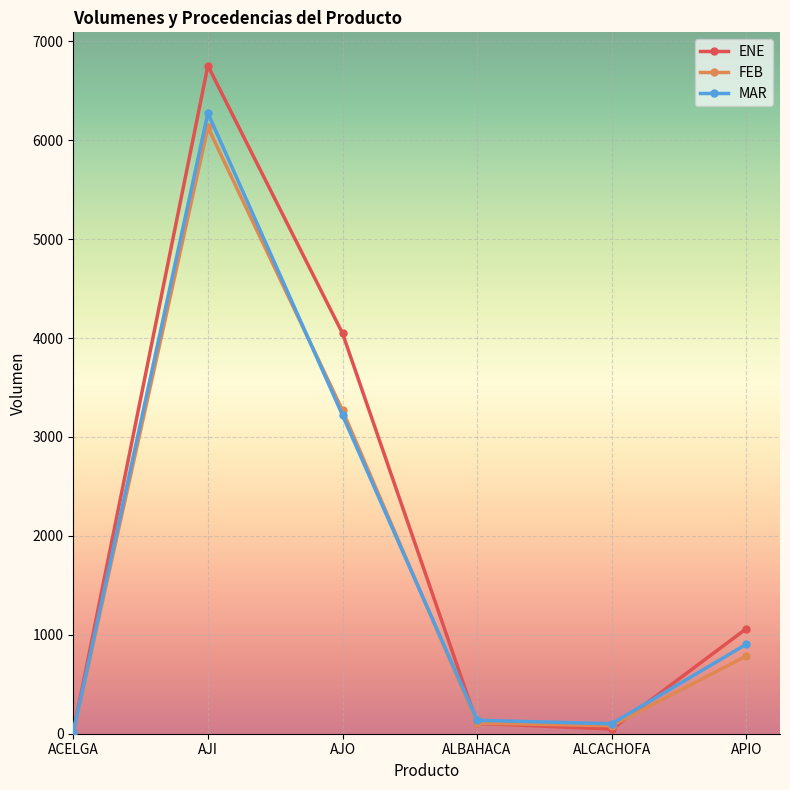

Between ACELGA and AJI, which series saw the biggest shift?

ENE